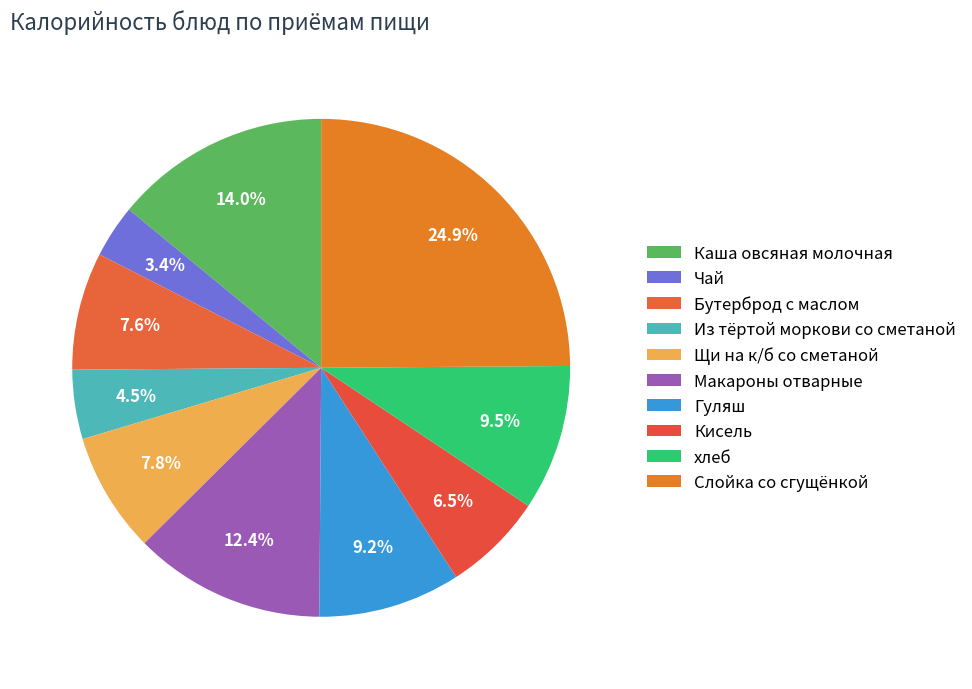

To the nearest percent, what percentage of the pie is Гуляш?

9%